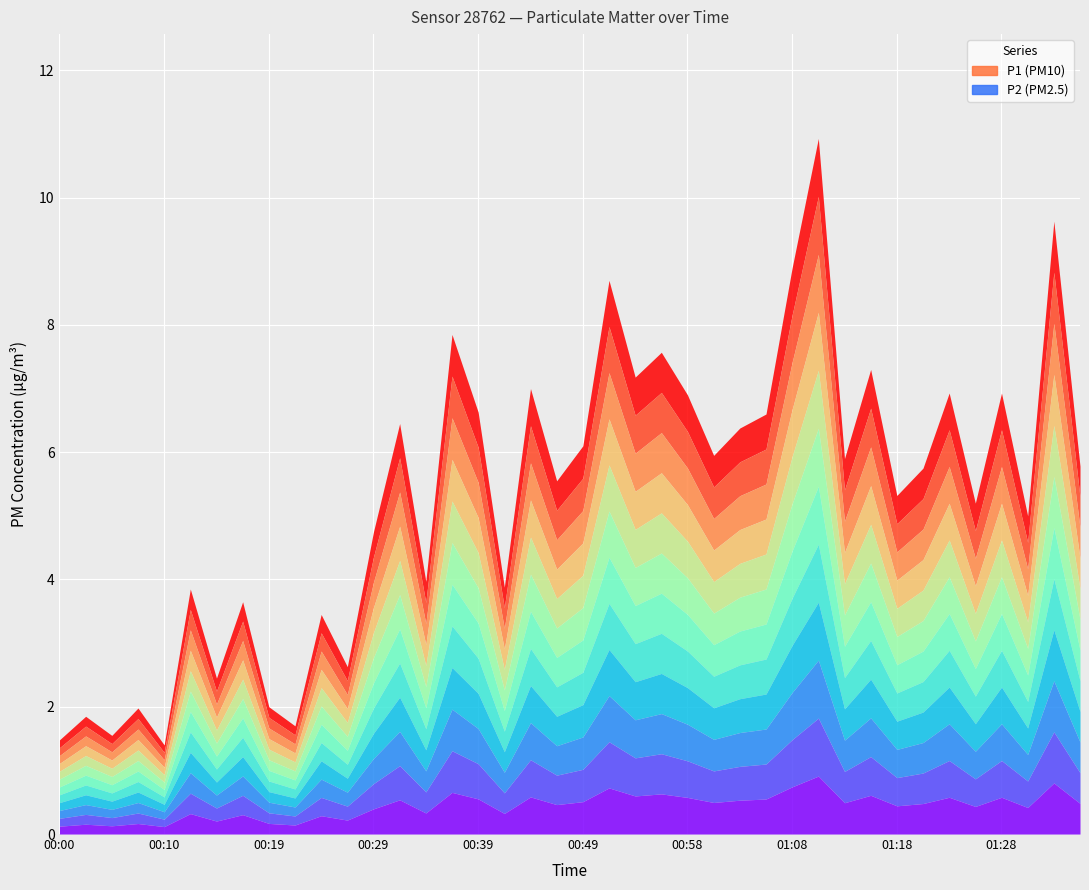

What are all the series names shown in the legend?

P1, P2